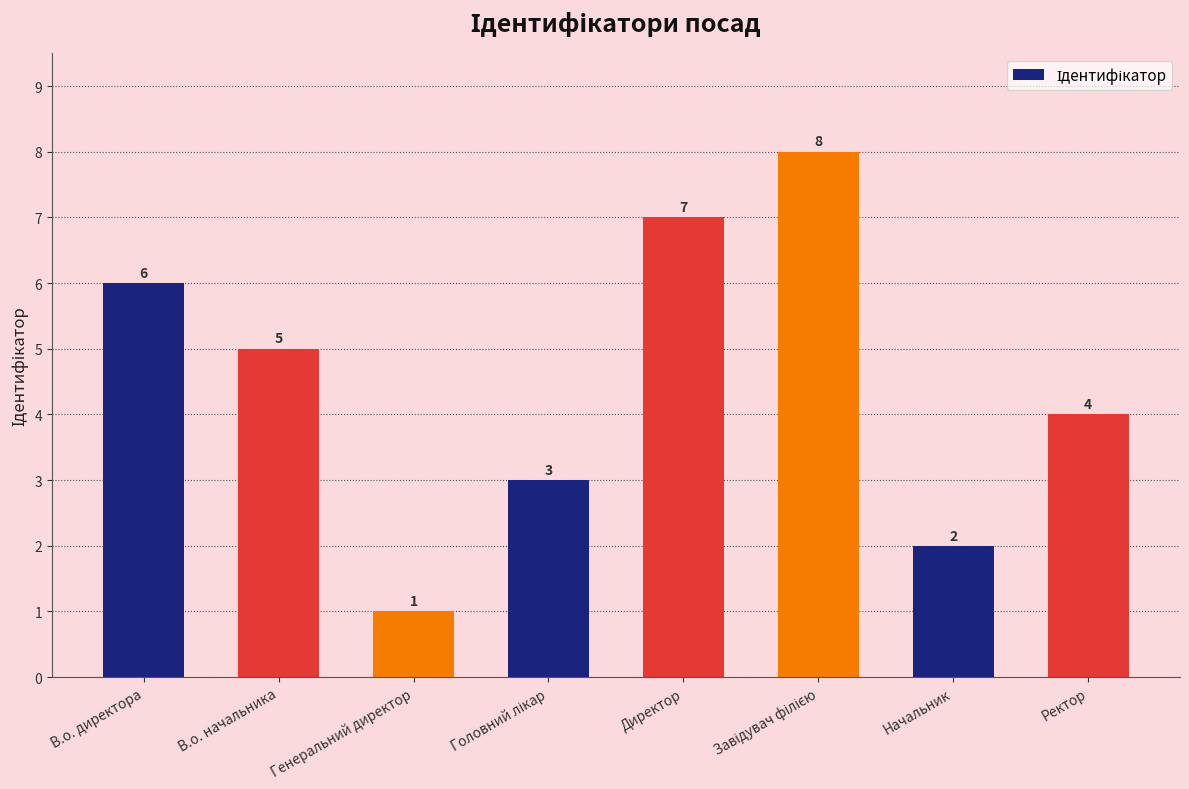

Reading left to right, transcribe all the data shown in this chart.

6	5	1	3	7	8	2	4